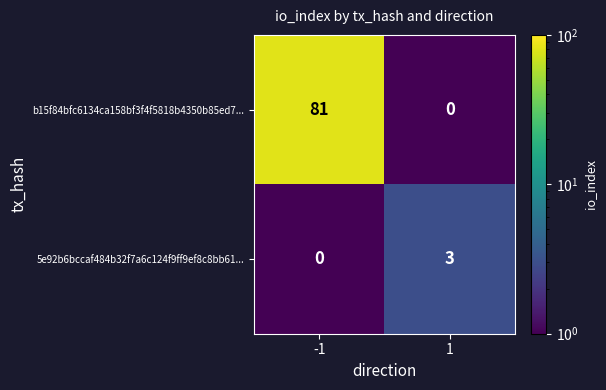

Which series has the largest range (max minus min)?

b15f84bfc6134ca158bf3f4f5818b4350b85ed7...